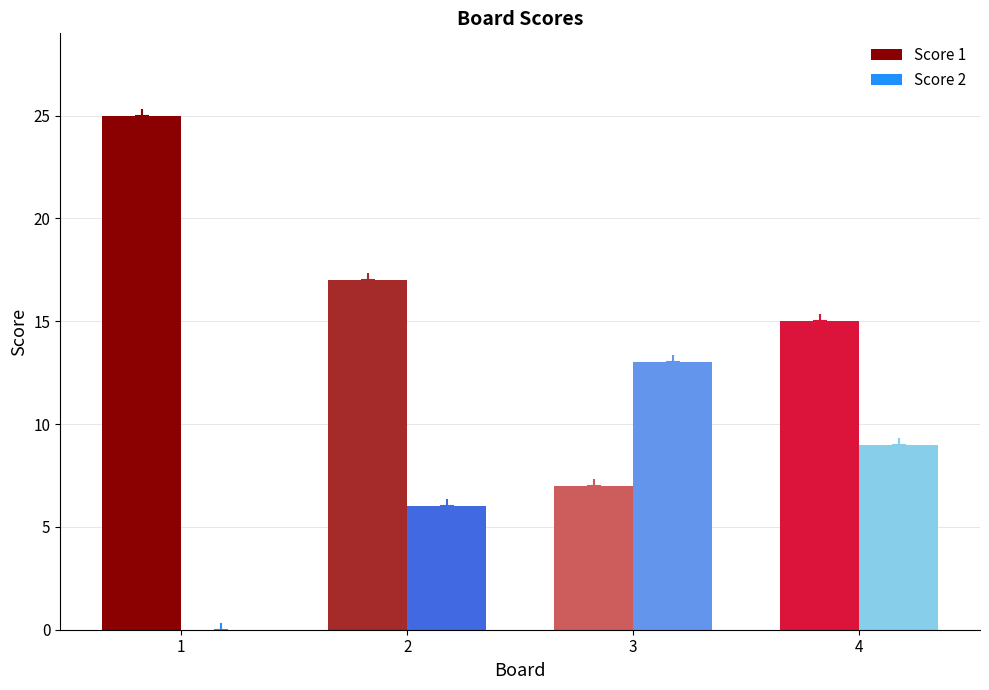

What is the sum of the Score 2 values at 4 and 1?

9